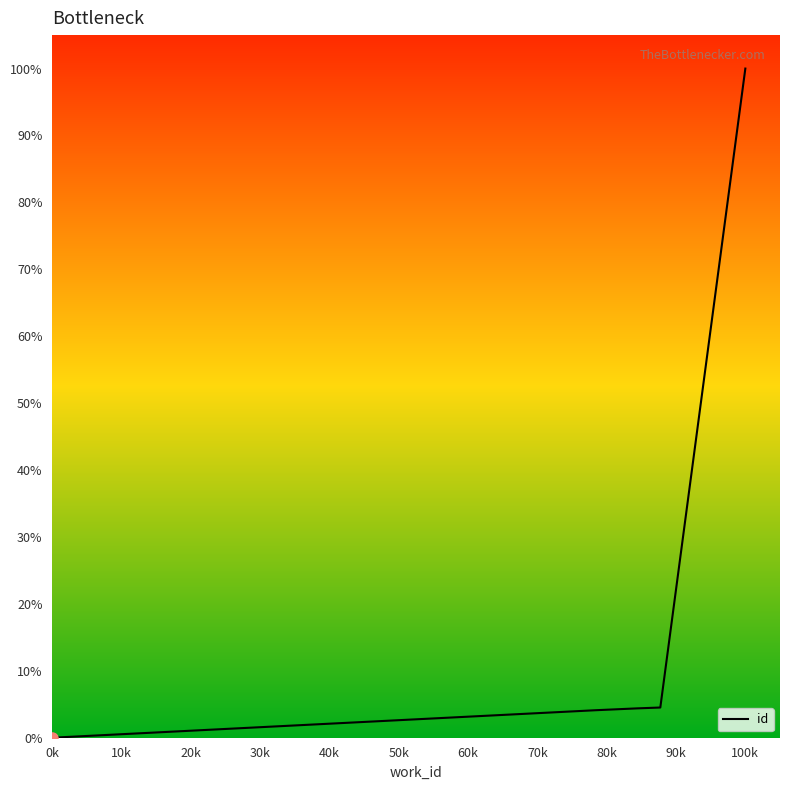

Count the number of categories in the chart.

5